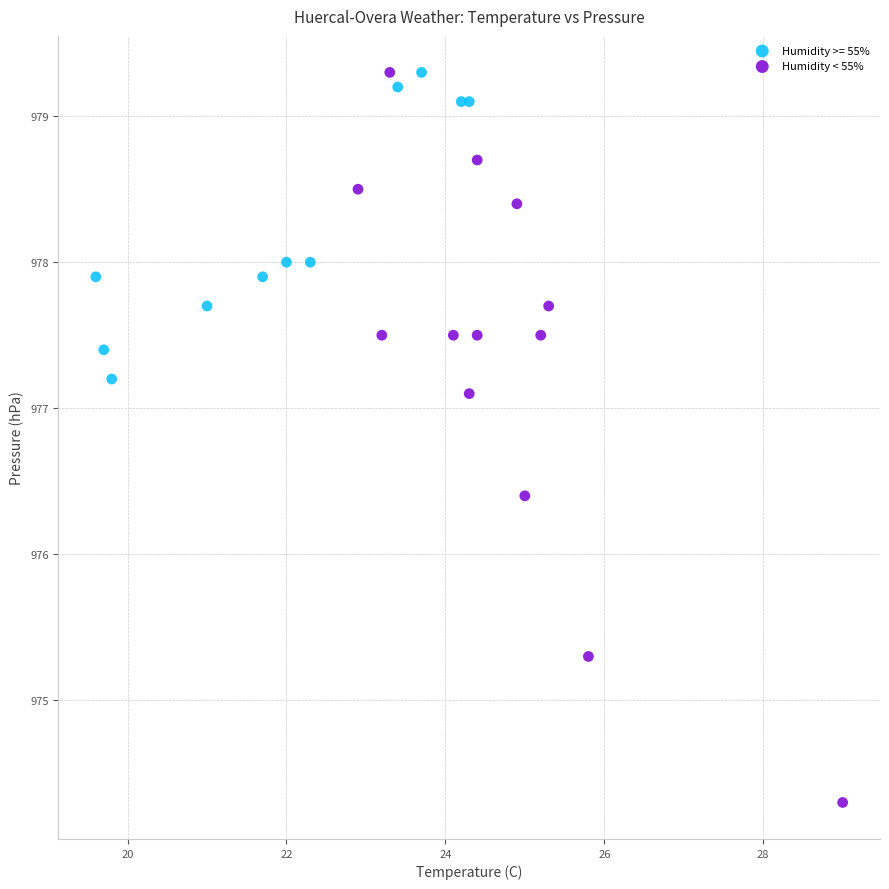

Which series contains the lowest Y value?

Humidity < 55%